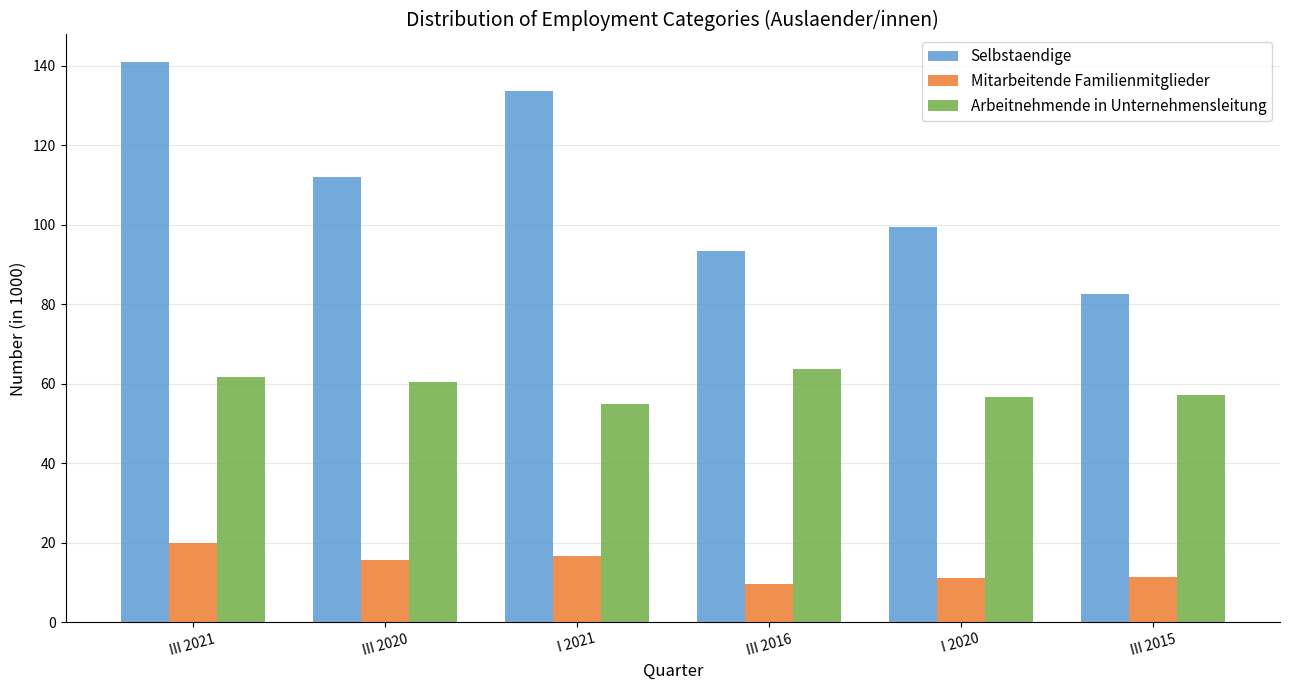

What value does the Arbeitnehmende in Unternehmensleitung series have at III 2020?

60.4